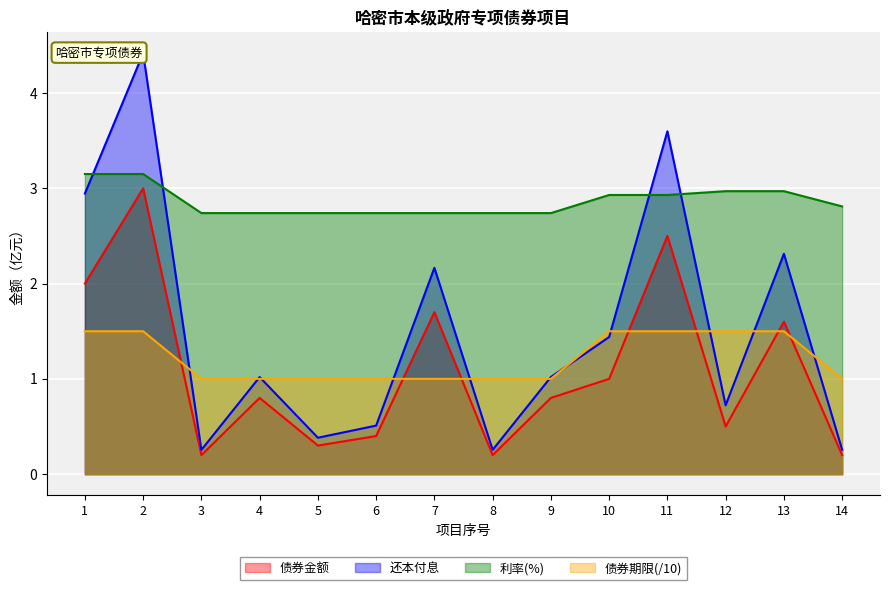

What is the average value of the 债券金额 series?

1.1